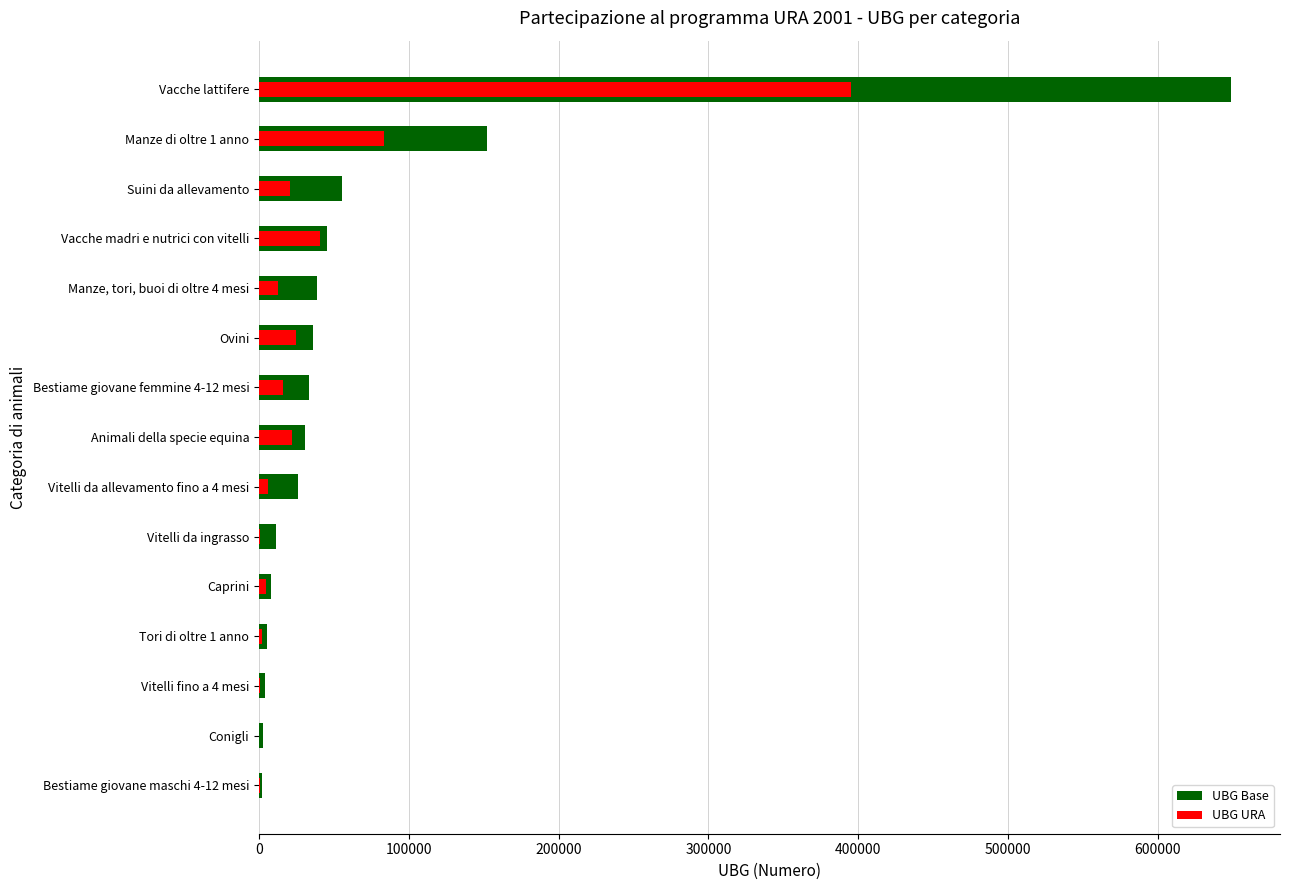

What is the average value of the UBG Base series?

73385.7